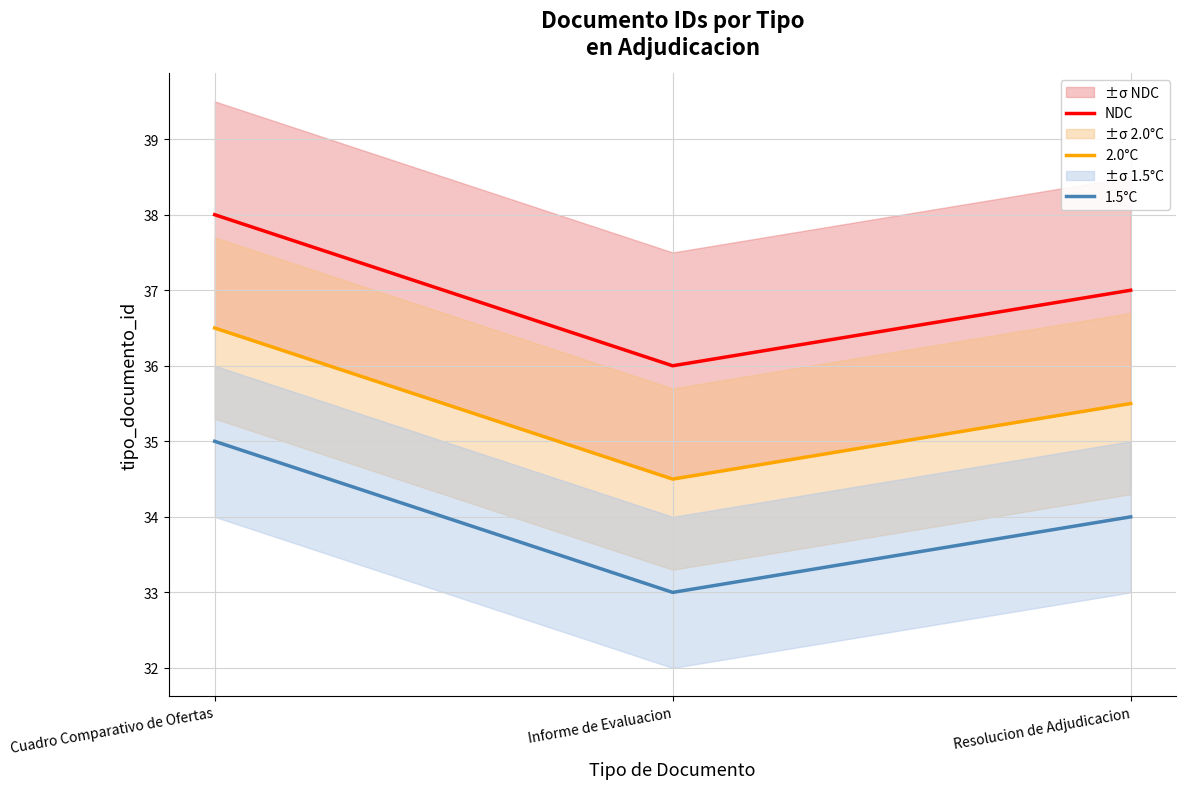

What is the difference between the highest and lowest values at Resolucion de Adjudicacion?

3.0